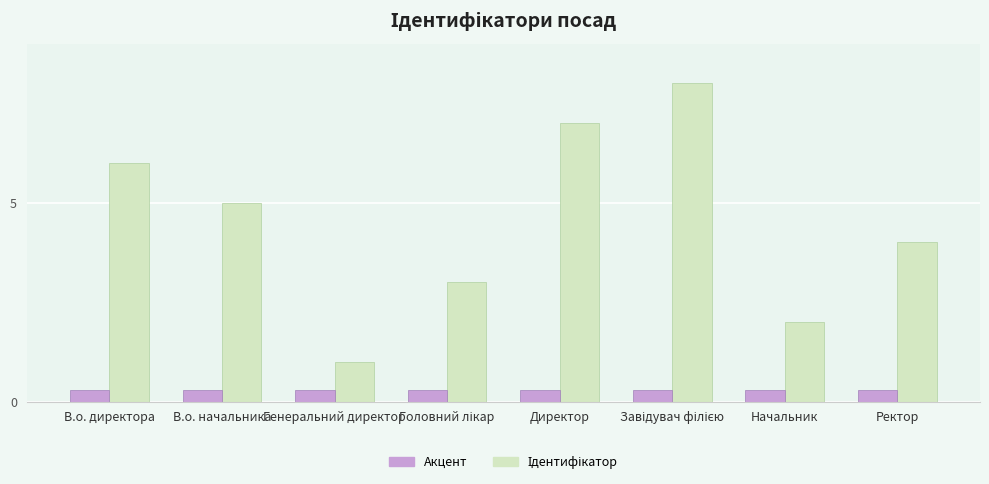

Does the chart contain stacked bars?

No